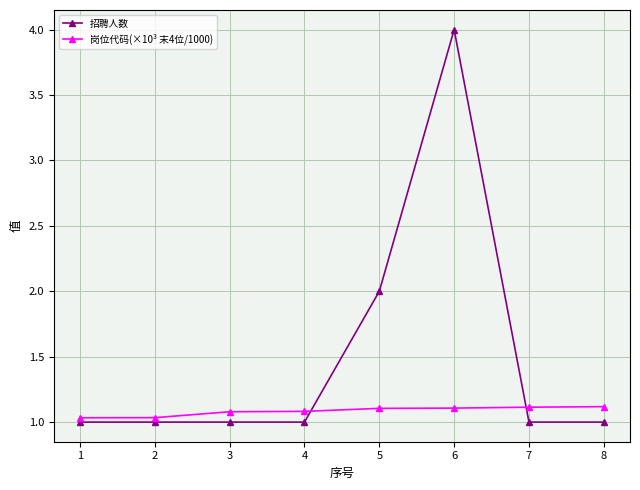

What is the total value across all series at 8?

2.1